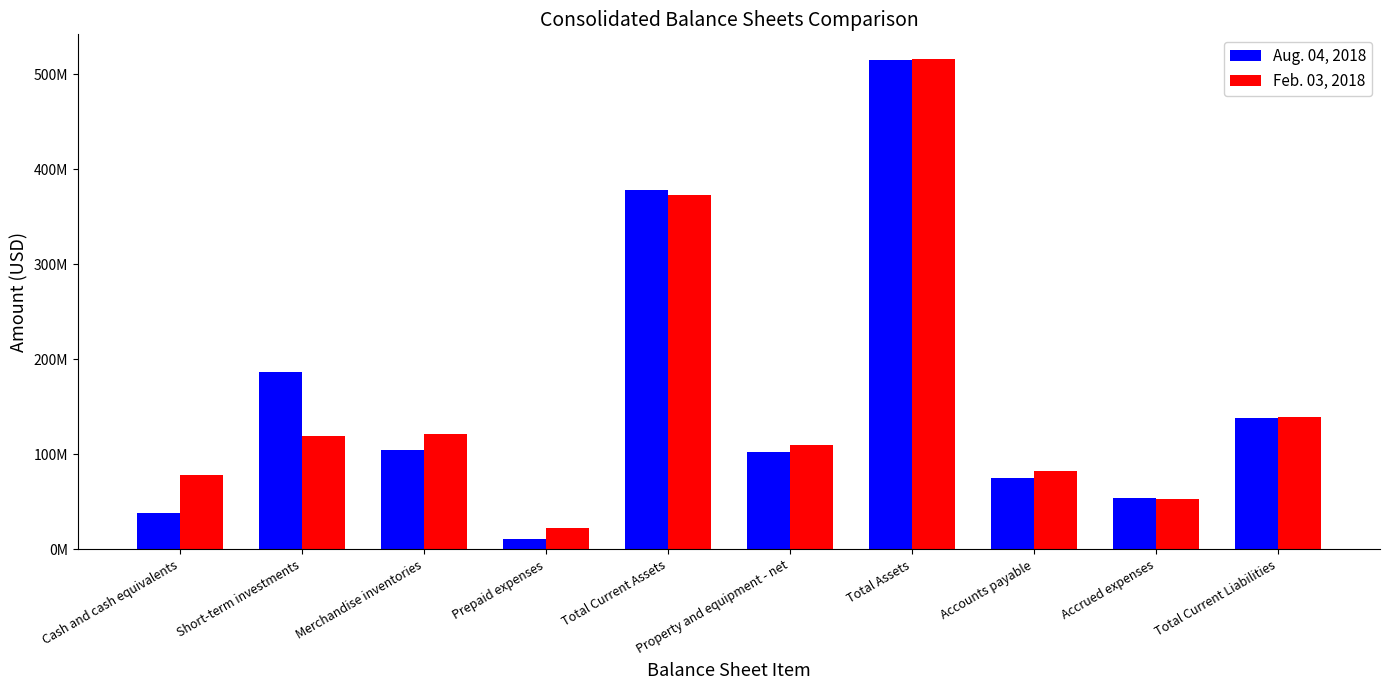

What is the difference between the second highest and minimum values in the Feb. 03, 2018 series?

350158000